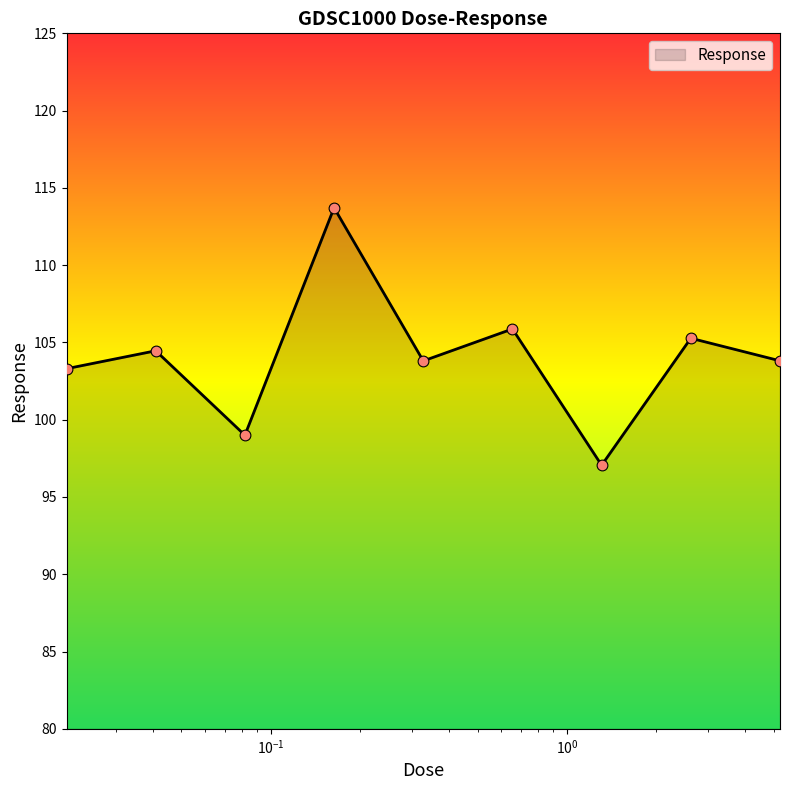

What is the greatest value displayed?

113.7